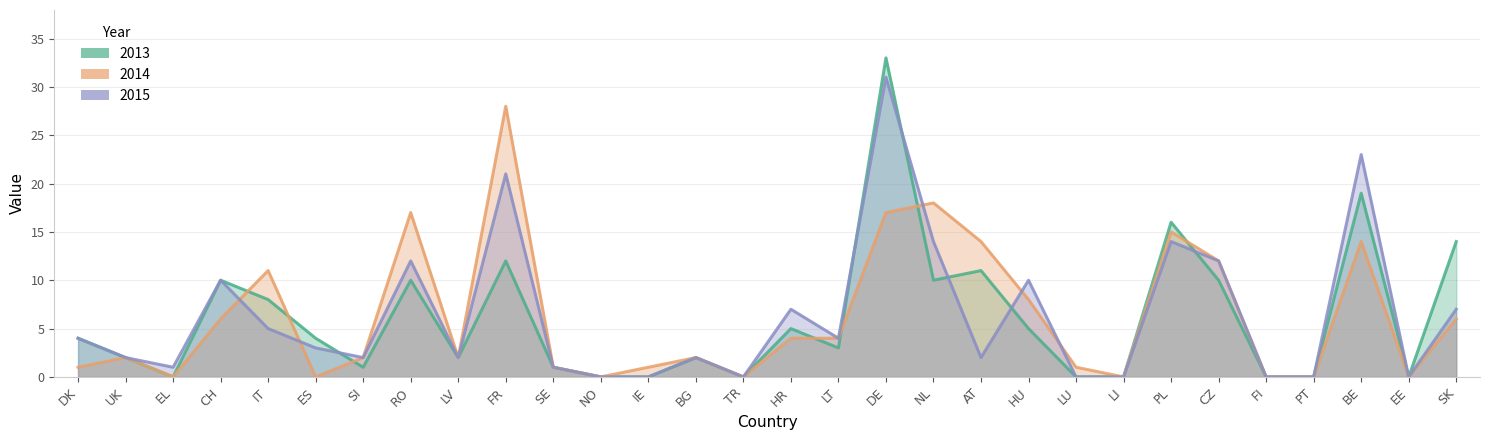

Reading right to left, list all the values displayed in this chart.

2013: 14	0	19	0	0	10	16	0	0	5	11	10	33	3	5	0	2	0	0	1	12	2	10	1	4	8	10	0	2	4
2014: 6	0	14	0	0	12	15	0	1	8	14	18	17	4	4	0	2	1	0	1	28	2	17	2	0	11	6	0	2	1
2015: 7	0	23	0	0	12	14	0	0	10	2	14	31	4	7	0	2	0	0	1	21	2	12	2	3	5	10	1	2	4